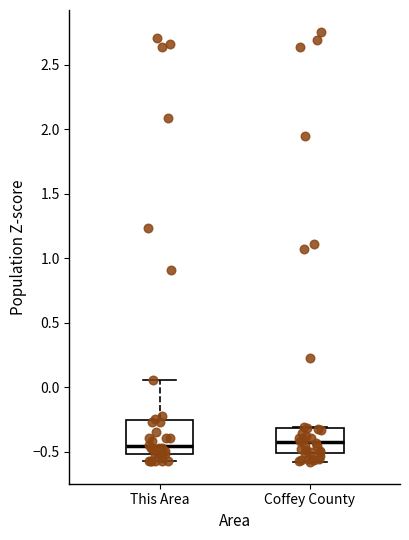

Reading left to right, transcribe this box plot: for each box, give where its median line is, the range the box spans, and where its two whiskers end, as read against the y-axis. The values are not printed on the chart, so give them approximately, as read against the axis.

This Area: median -0.45, box -0.50 to -0.25, whiskers -0.55 to 0.05
Coffey County: median -0.45, box -0.50 to -0.30, whiskers -0.60 to -0.30